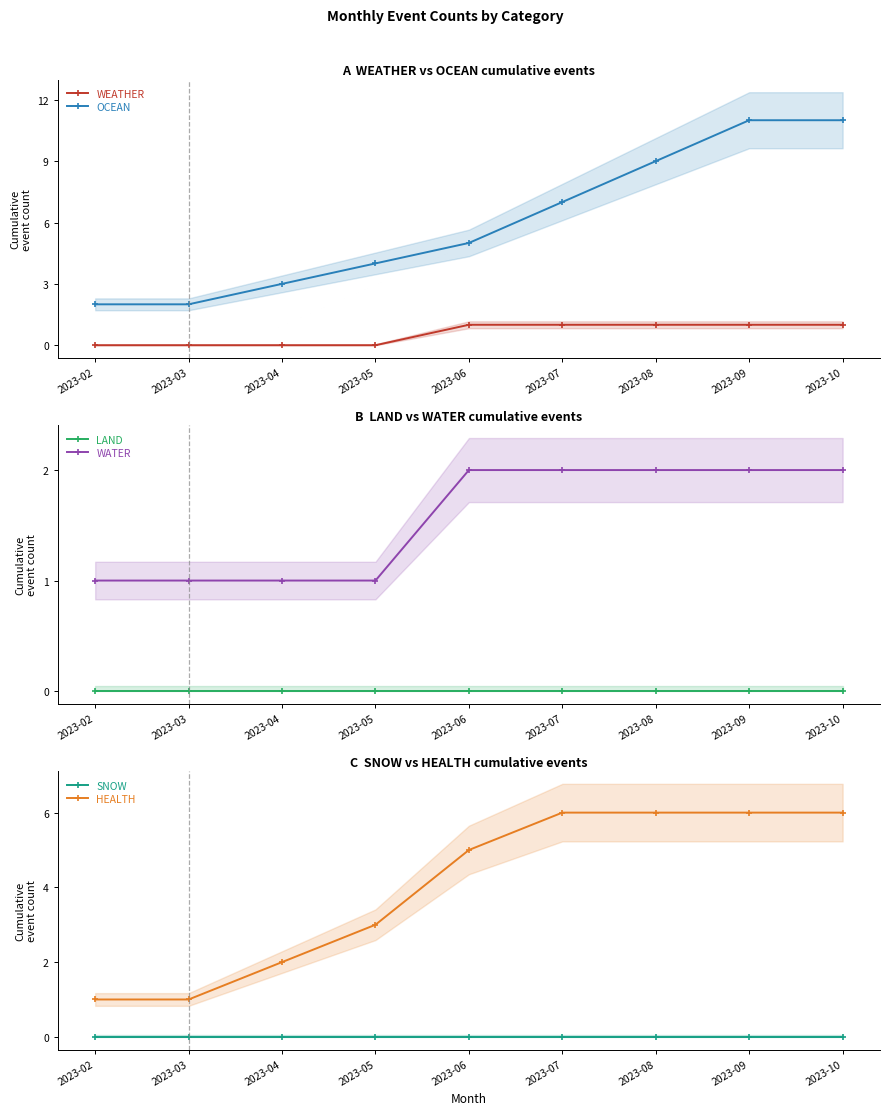

Is the value of SNOW at 2023-07 greater than the value of OCEAN at 2023-10?

No